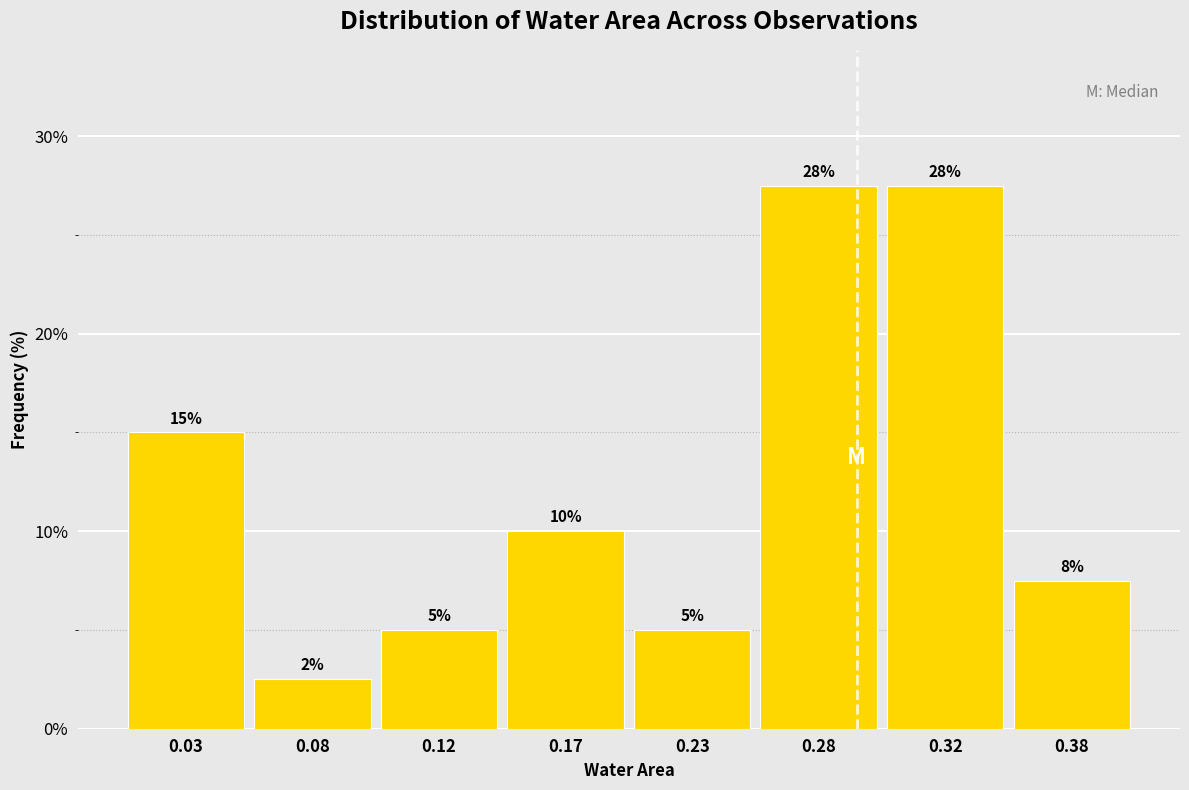

True or false: the data shows 5.0 at 0.23.

True